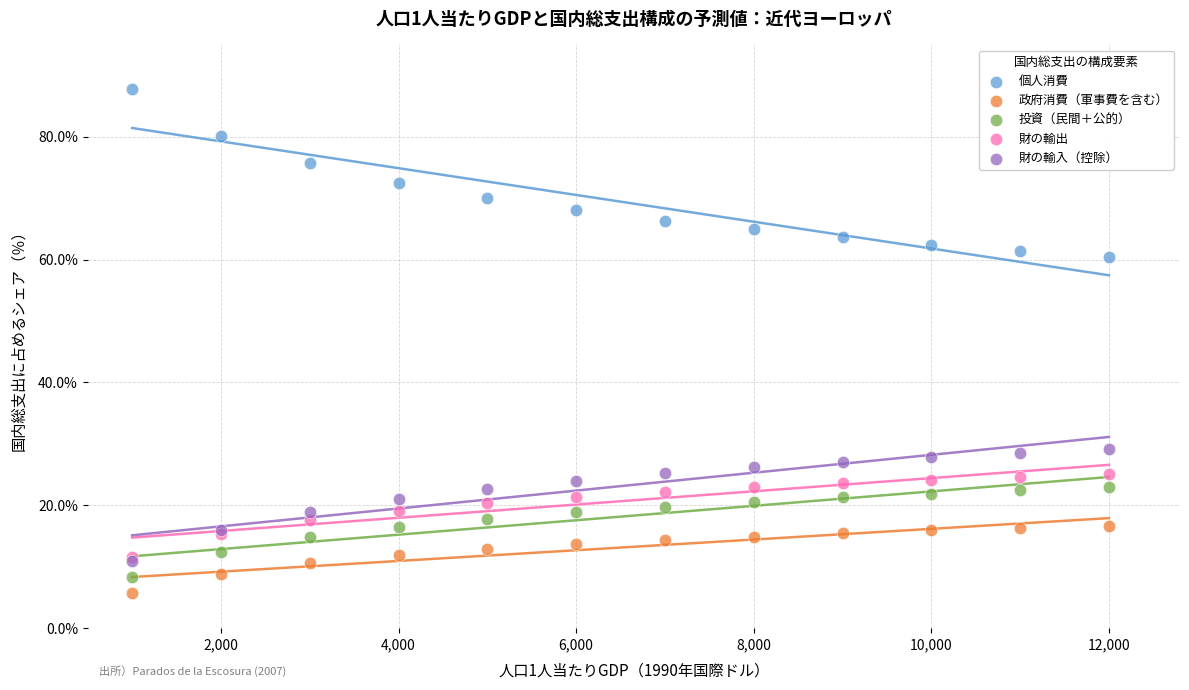

Which series contains the lowest Y value?

政府消費（軍事費を含む）